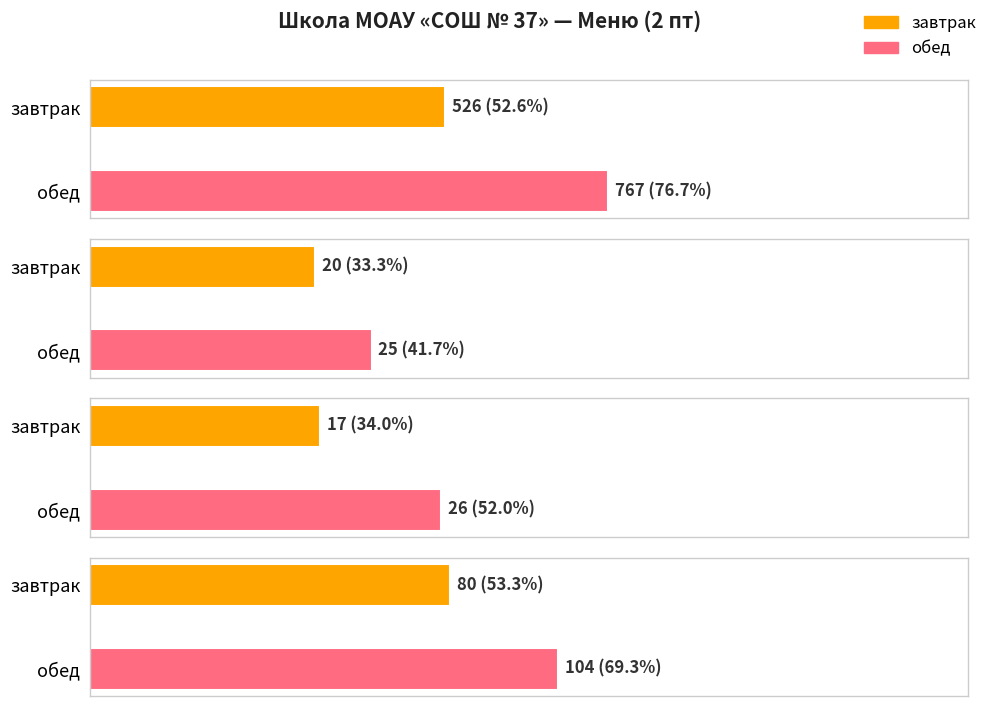

What is the sum of the Жиры values at обед and завтрак?

43